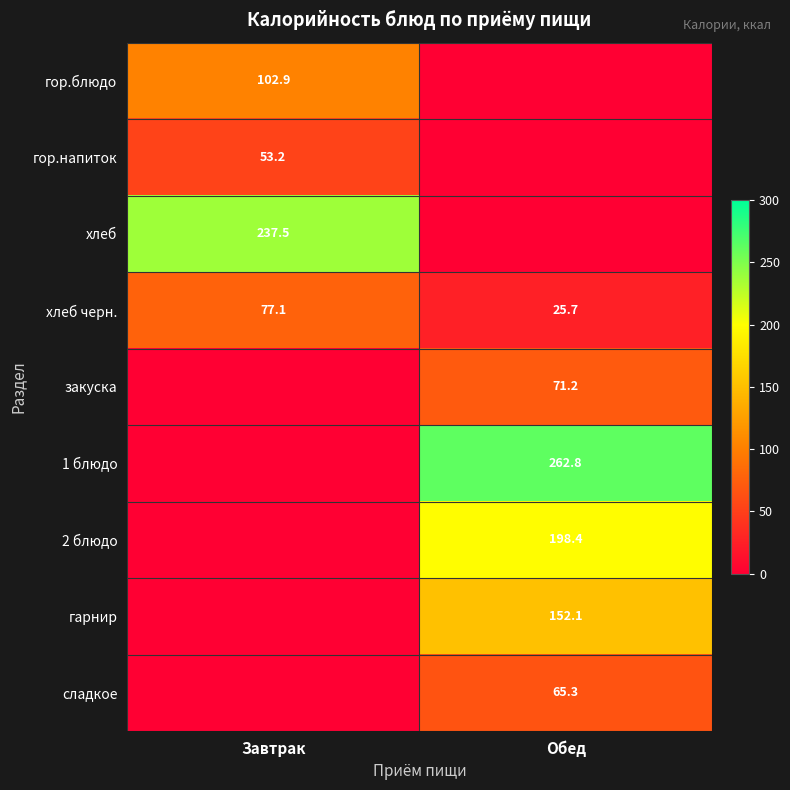

Which category has the lowest value across all series?

Обед